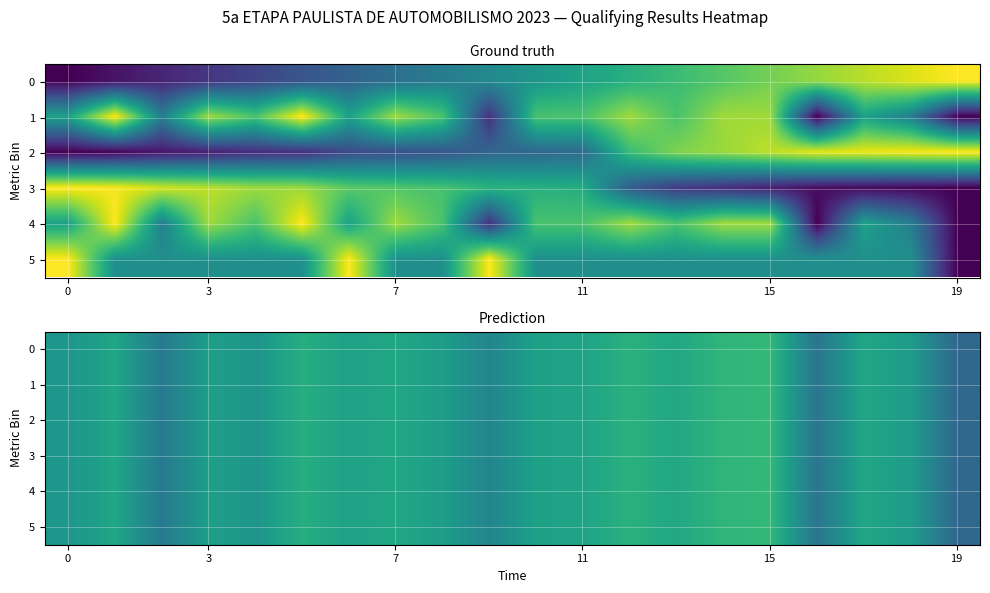

What is the maximum value for 0?

0.7